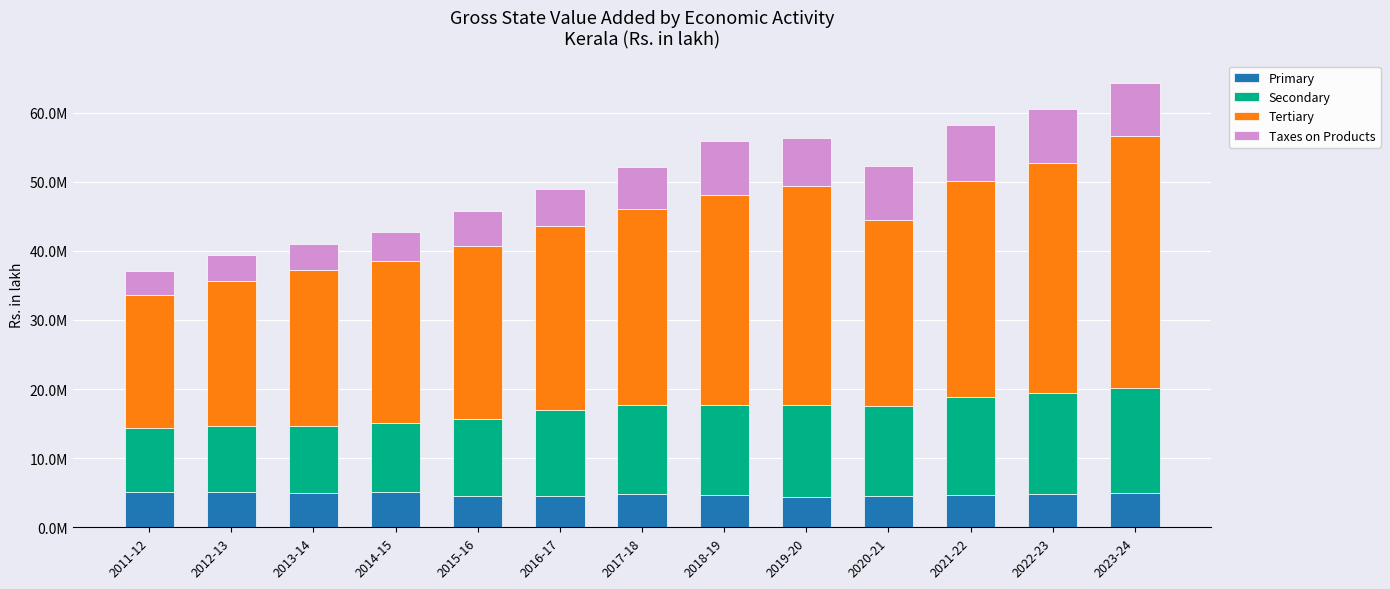

Between 2015-16 and 2020-21, which series saw the biggest shift?

Taxes on Products